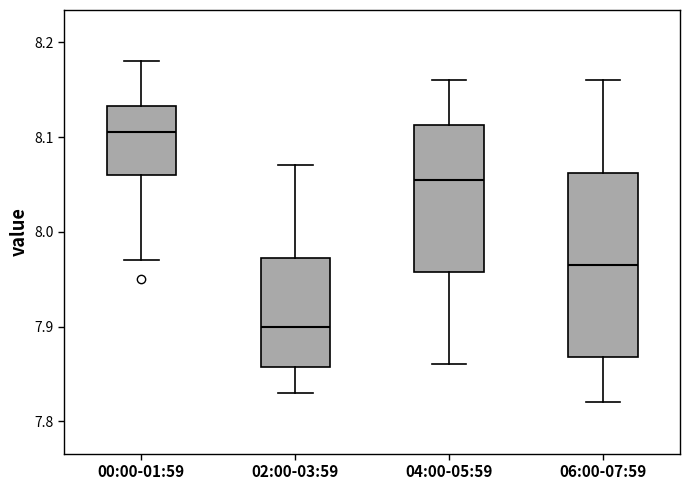

Which box is the tallest, from its lower edge to its upper edge?

06:00-07:59